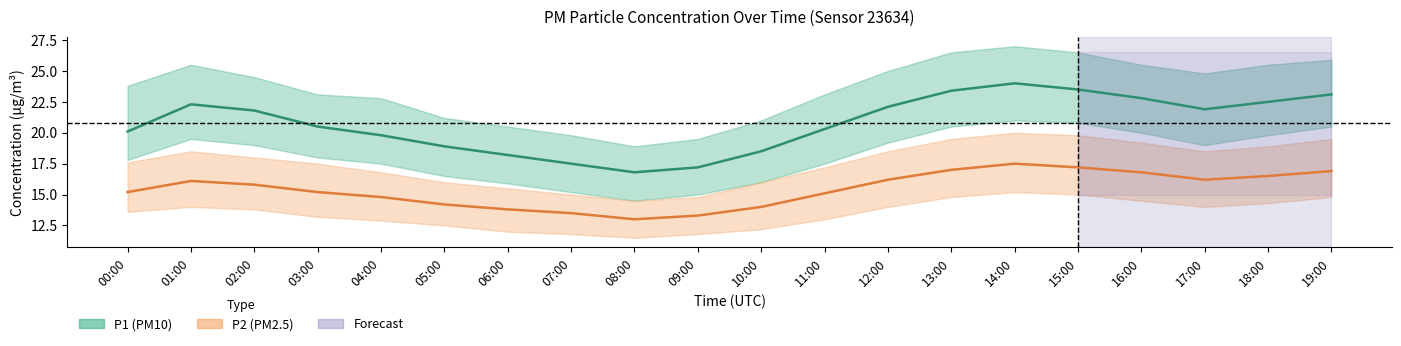

What is the difference between the second highest and minimum values in the P1 (estimate) series?

6.7